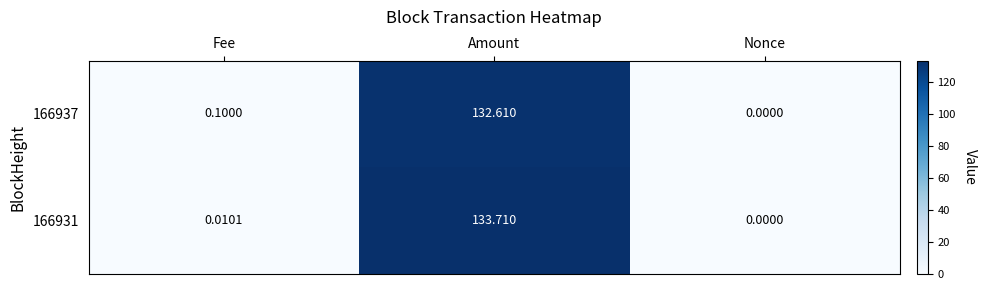

At which label does 166937 reach its peak?

Amount